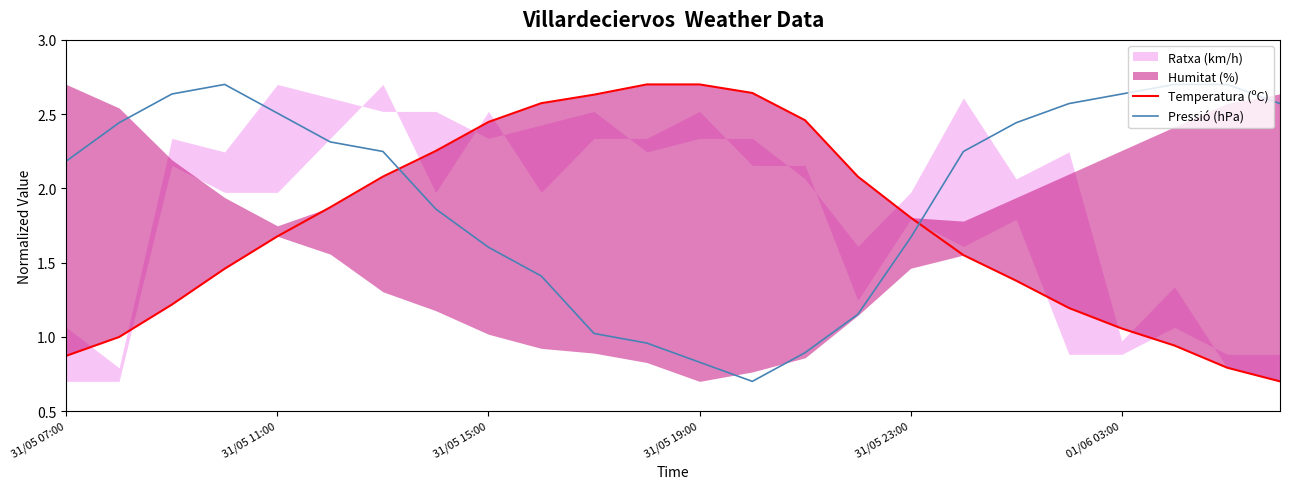

Which series has the largest range (max minus min)?

Temperatura (ºC)